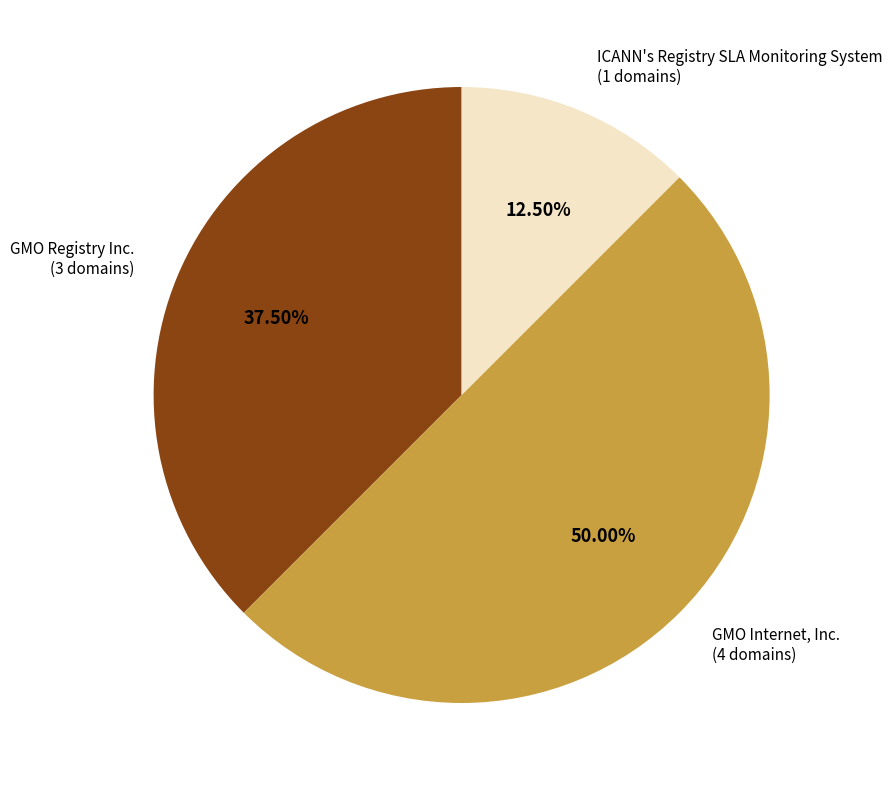

Is GMO Registry Inc. the majority of the pie?

No